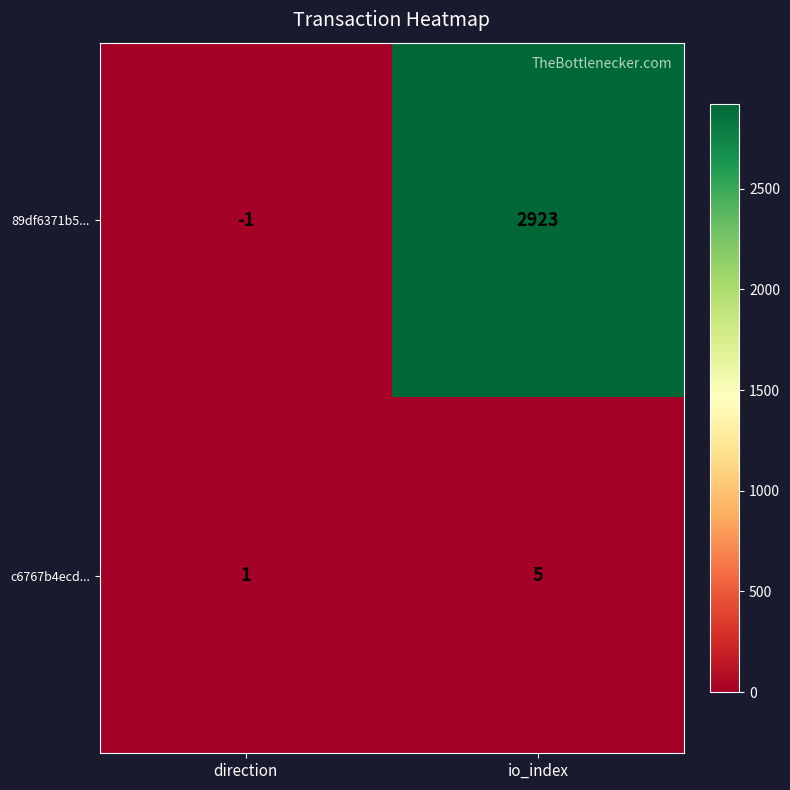

The value of 89df6371b5... at io_index is 2923. True or false?

True